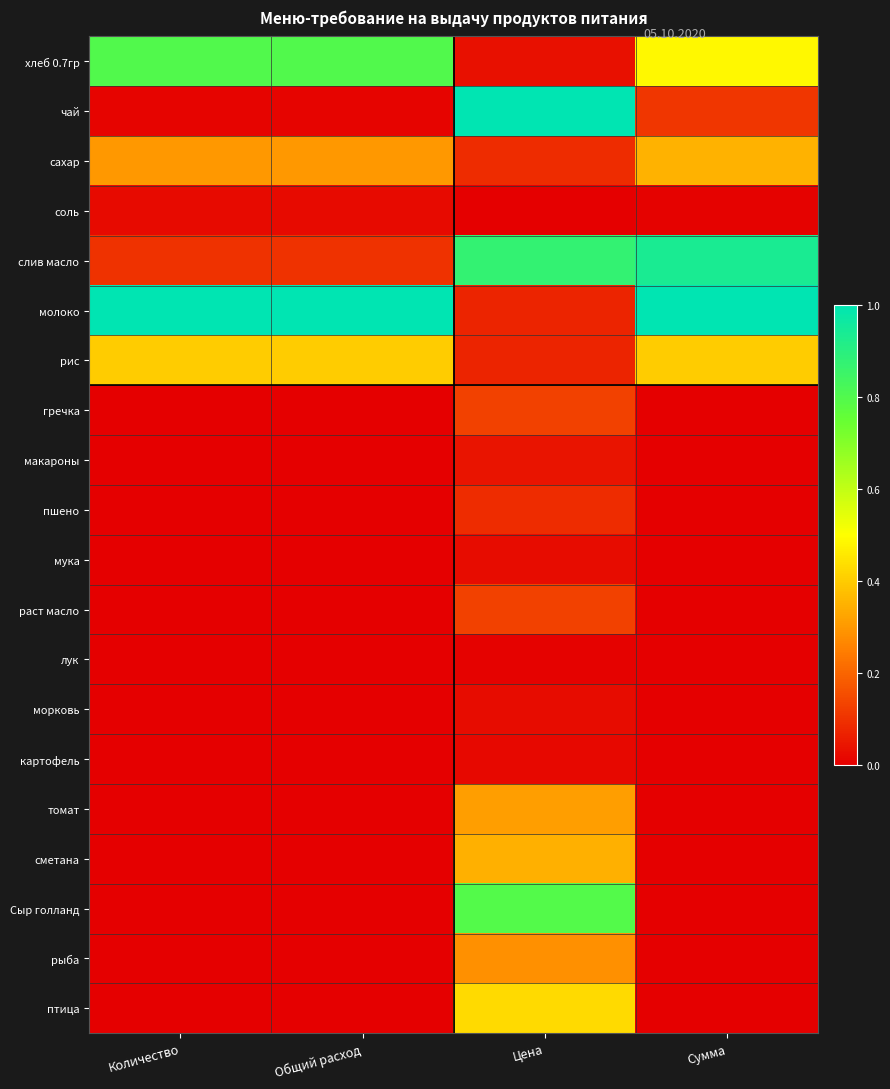

Which series has the largest total across all categories?

молоко